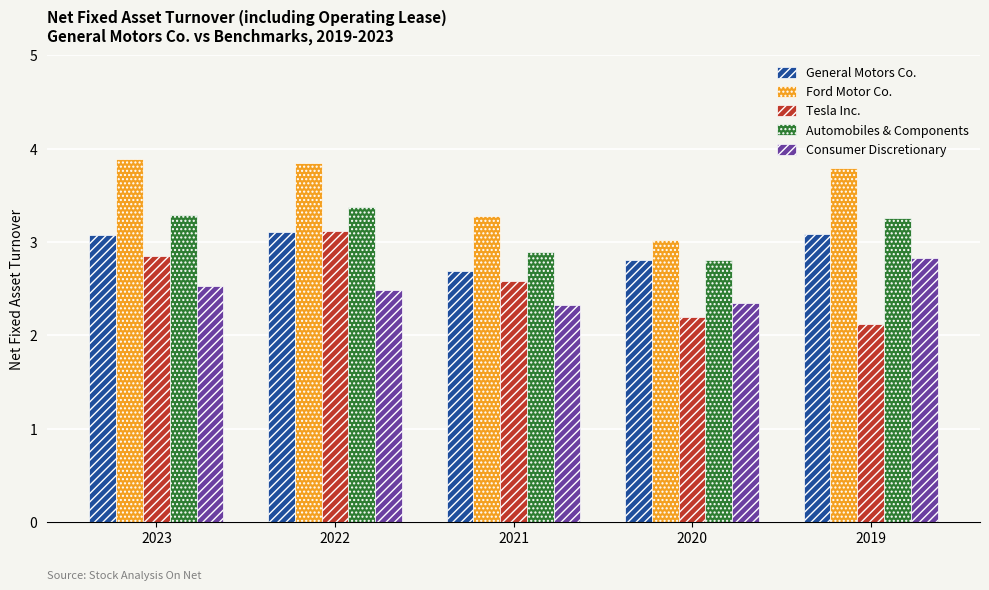

What is the value of the Consumer Discretionary bar at the 2nd from the left?

2.5